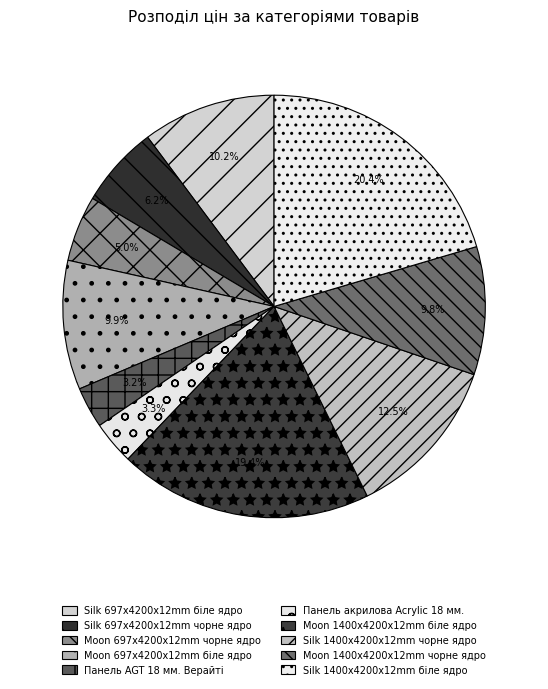

Rank the categories by value from lowest to highest.

Панель AGT 18 мм. Верайті, Панель акрилова Acrylic 18 мм., Moon 697x4200x12mm чорне ядро, Silk 697x4200x12mm чорне ядро, Moon 1400x4200x12mm чорне ядро, Moon 697x4200x12mm біле ядро, Silk 697x4200x12mm біле ядро, Silk 1400x4200x12mm чорне ядро, Moon 1400x4200x12mm біле ядро, Silk 1400x4200x12mm біле ядро